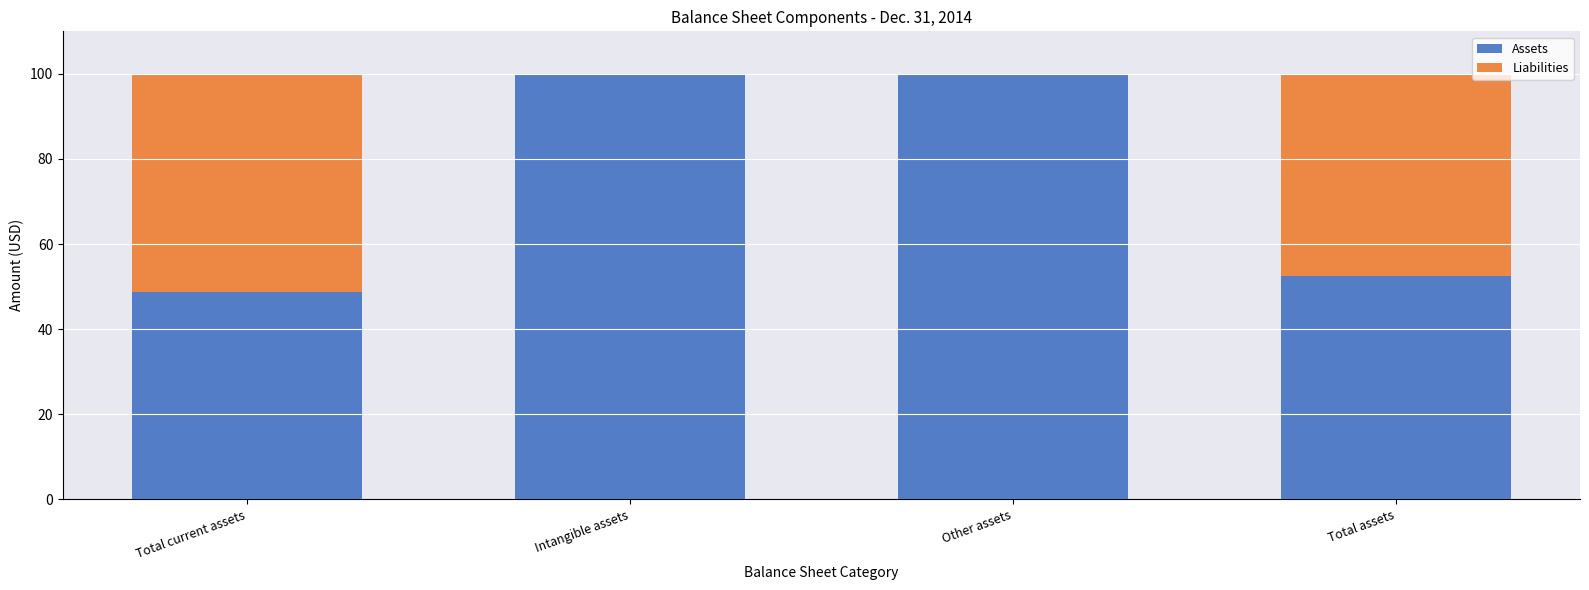

What is the highest value of the Assets series?

100.0